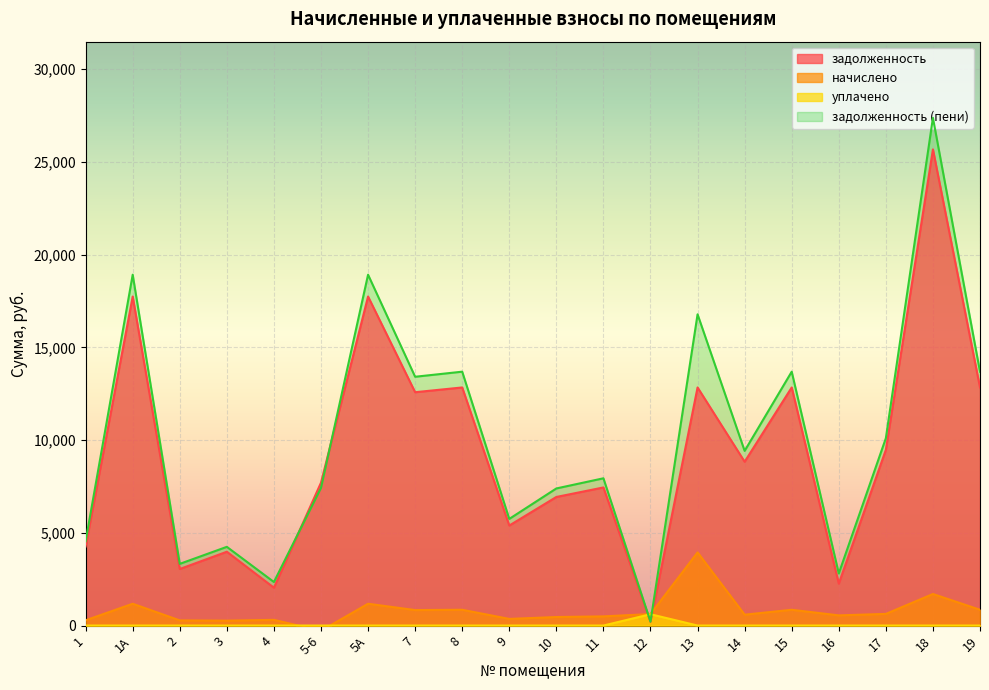

What is the spread (max minus min) of values at 10?

7392.9